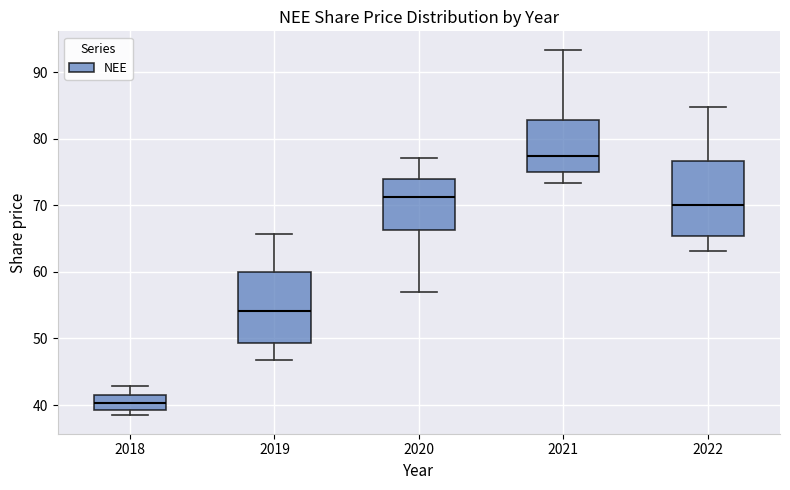

Reading left to right, read every box against the y-axis: the position of its median line, the range the box covers, and the ends of its whiskers. The values are not printed on the chart, so give them approximately, as read against the axis.

2018: median 40, box 39 to 41, whiskers 38 to 43
2019: median 54, box 49 to 60, whiskers 47 to 66
2020: median 71, box 66 to 74, whiskers 57 to 77
2021: median 77, box 75 to 83, whiskers 73 to 93
2022: median 70, box 65 to 77, whiskers 63 to 85